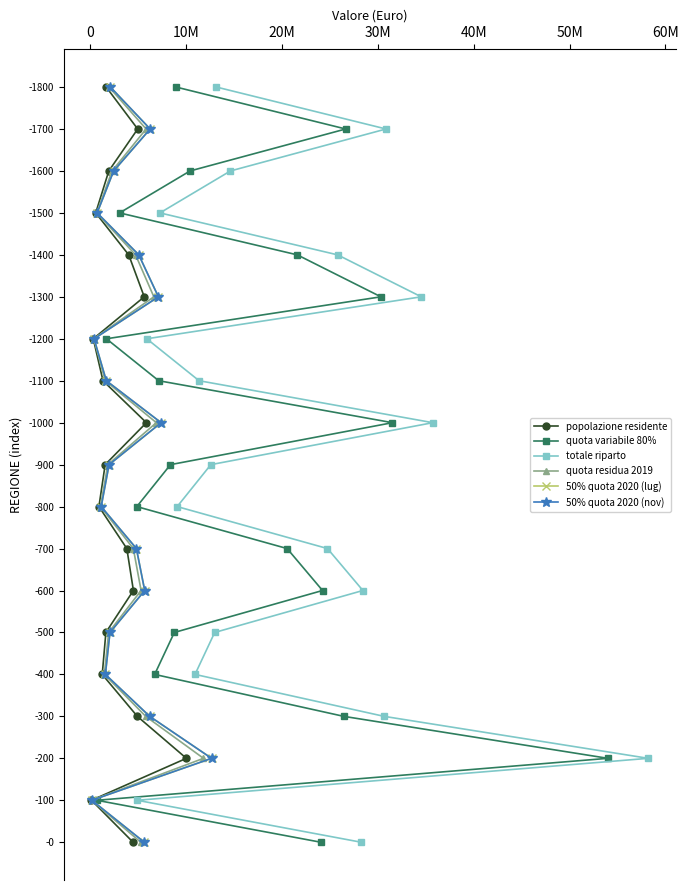

True or false: totale riparto and quota variabile 80% cross at least once.

False